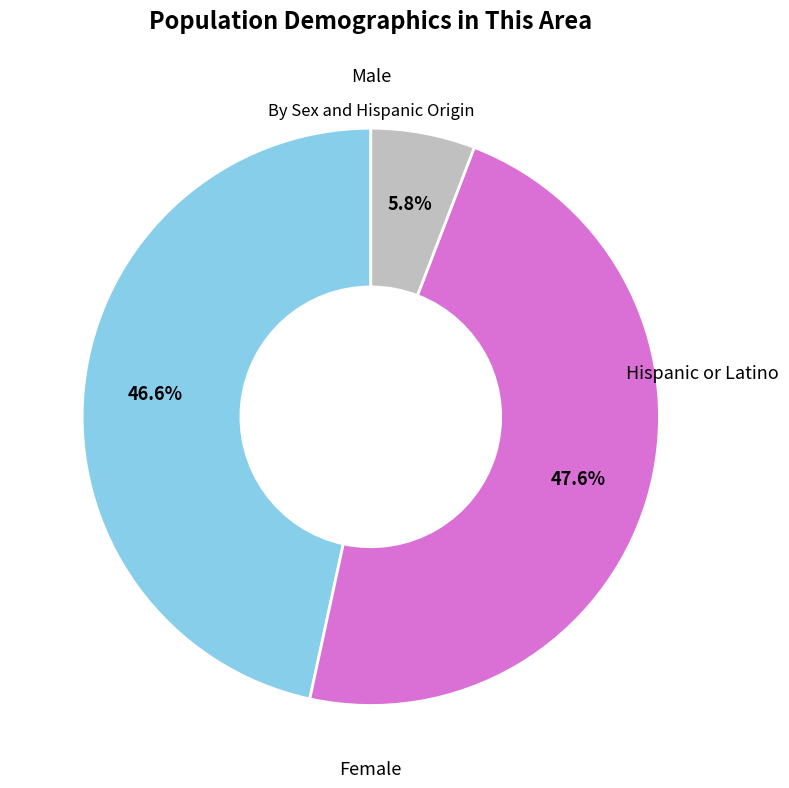

Does any single category account for the majority?

No